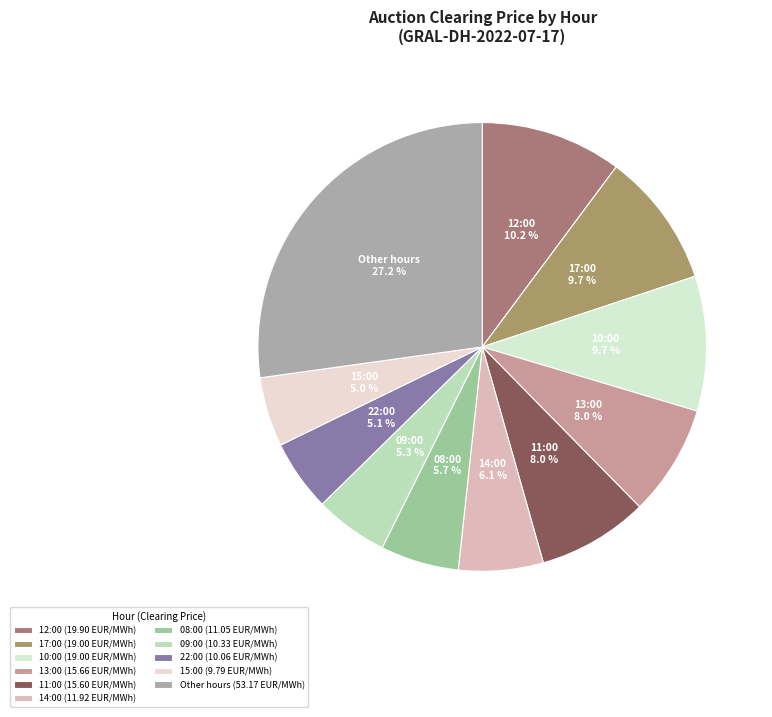

What is the total percentage of 14:00 and 17:00?

15.8%